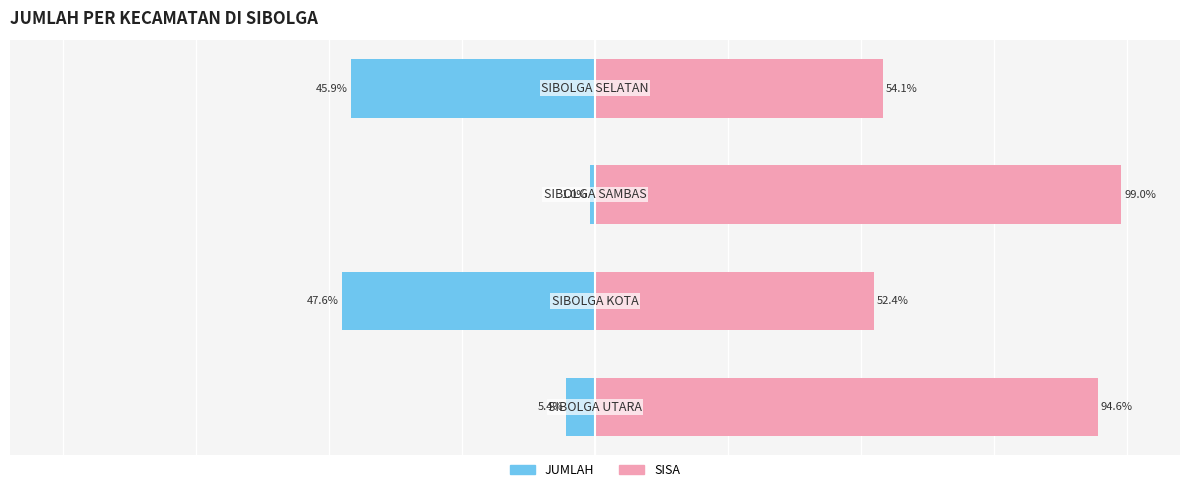

Reading right to left, transcribe all the data shown in this chart.

JUMLAH: 3=-45.9	2=-1.0	1=-47.6	0=-5.4
SISA: 3=54.1	2=99.0	1=52.4	0=94.6